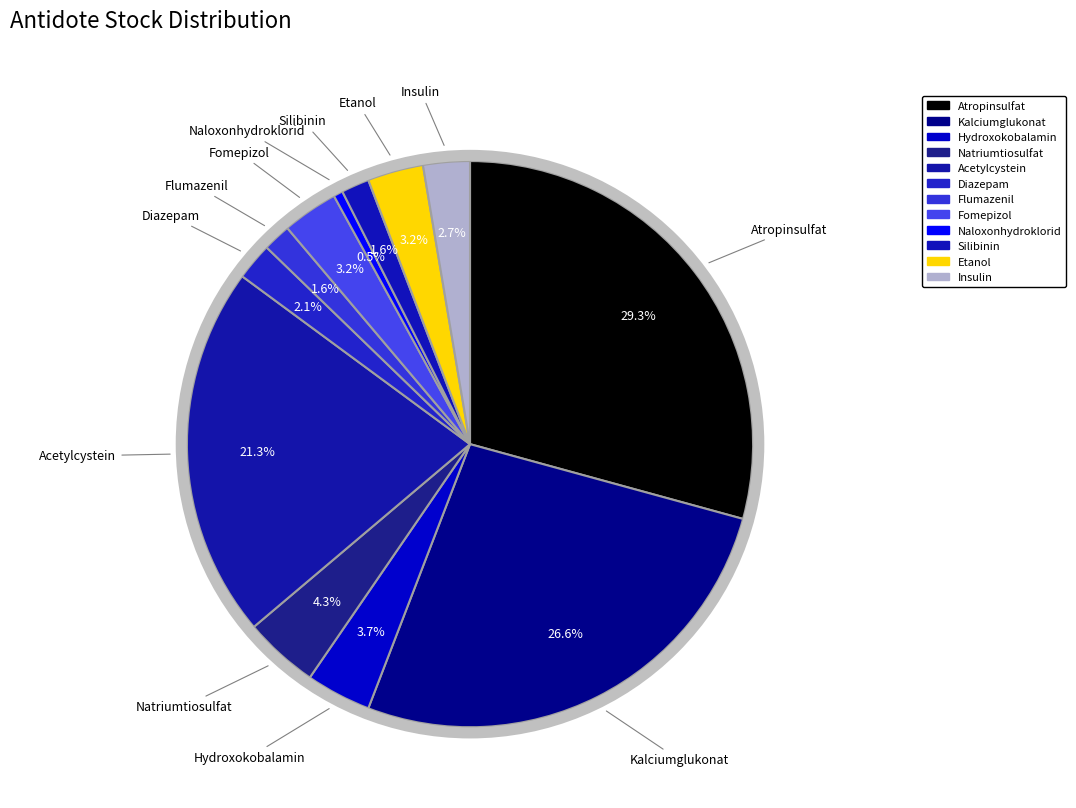

To the nearest percent, what is the combined percentage of Atropinsulfat and Acetylcystein?

51%